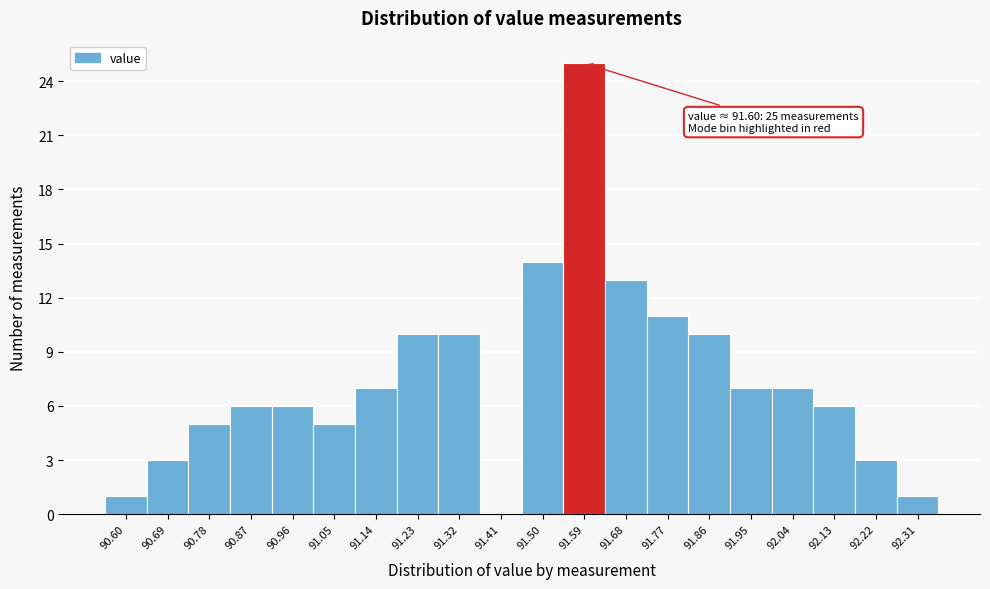

Reading left to right, transcribe all the data shown in this chart.

90.60=1	90.69=3	90.78=5	90.87=6	90.96=6	91.05=5	91.14=7	91.23=10	91.32=10	91.41=0	91.50=14	91.59=25	91.68=13	91.77=11	91.86=10	91.95=7	92.04=7	92.13=6	92.22=3	92.31=1